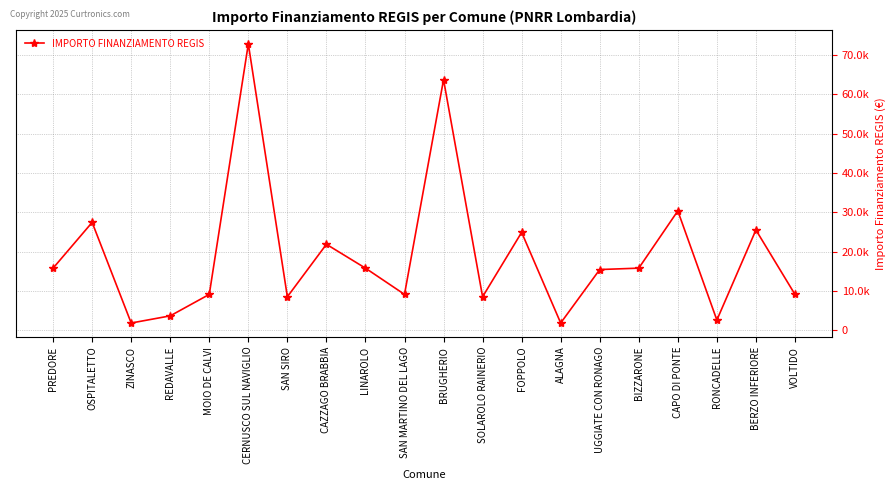

Which has a higher value, SAN SIRO or SOLAROLO RAINERIO?

SAN SIRO